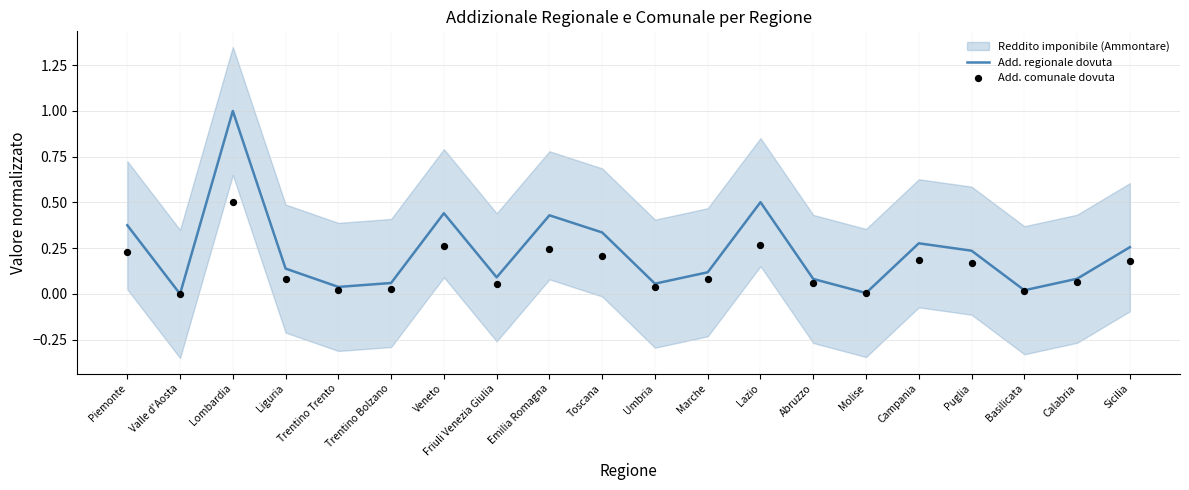

At which category is the sum across all series the highest?

Lombardia